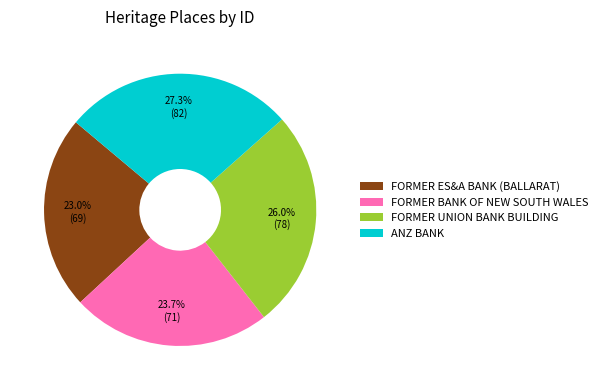

Is the sum of FORMER ES&A BANK (BALLARAT) and FORMER UNION BANK BUILDING greater than half?

No